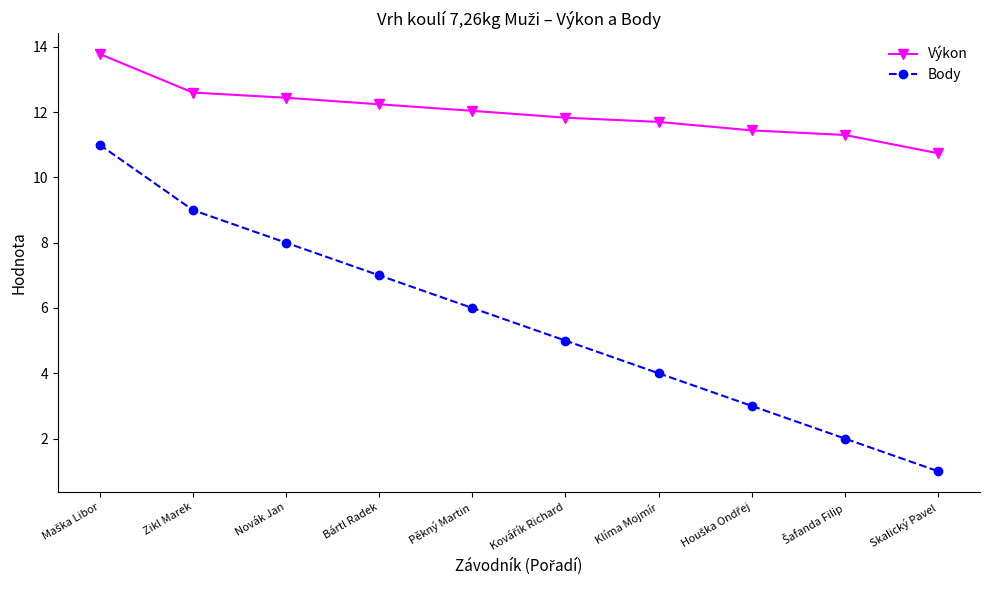

What is the difference between the second highest and second lowest values in the Body series?

7.0